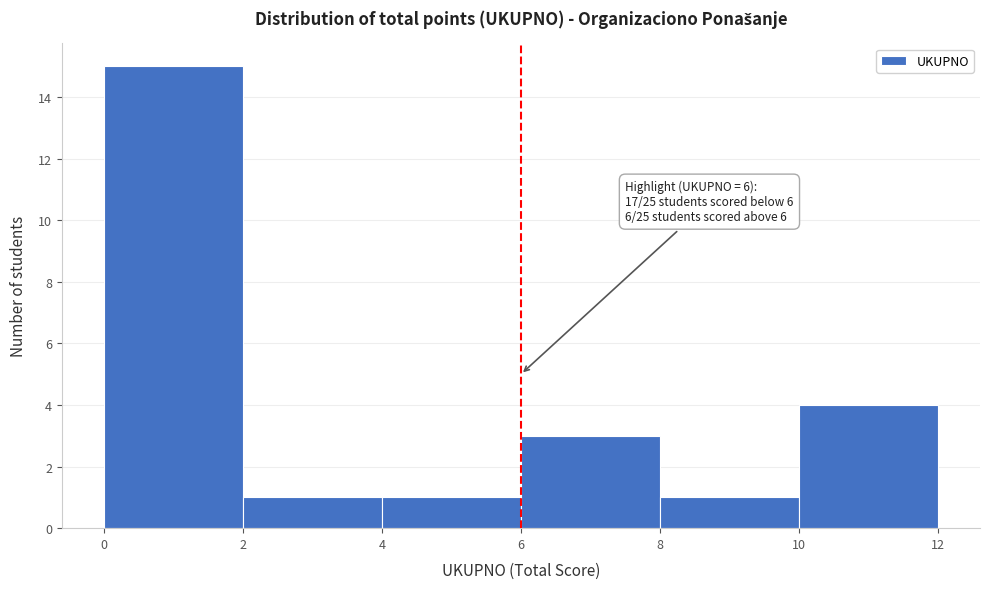

Over which range of the x-axis is the bar tallest?

0 to 2